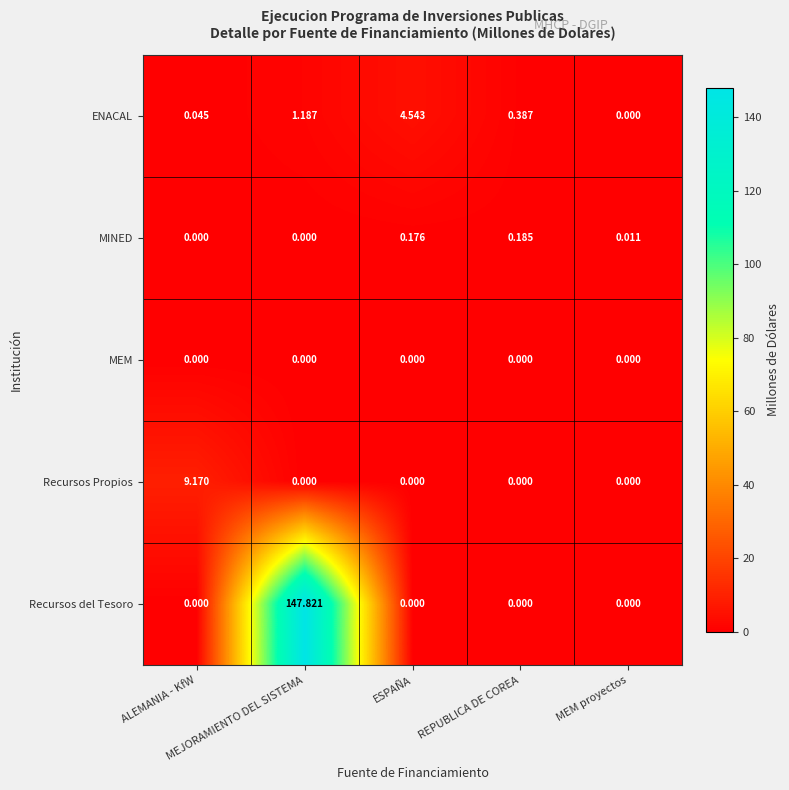

Which series has the largest total across all categories?

Recursos del Tesoro